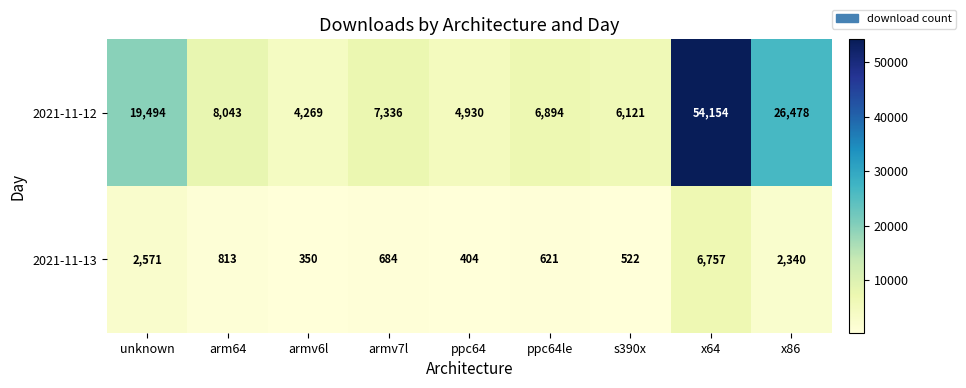

What is the total value across all series at armv7l?

8020